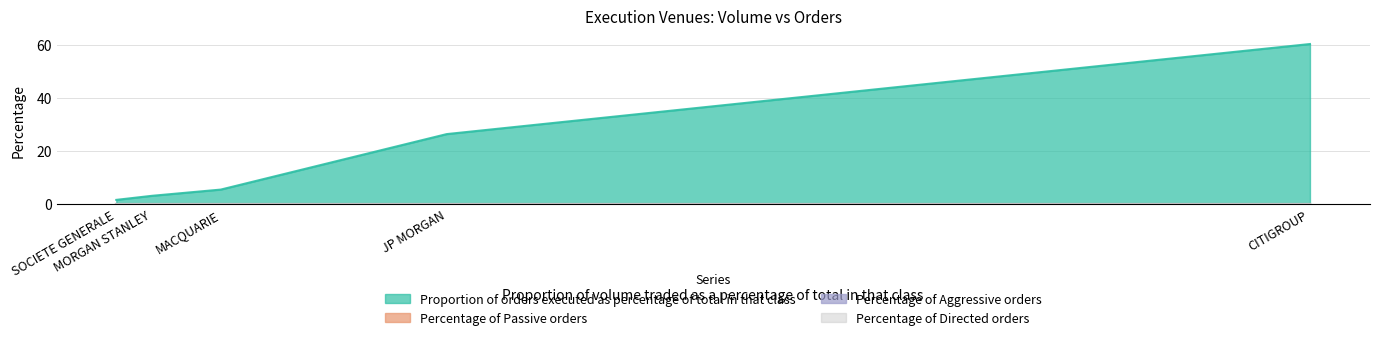

At CITIGROUP, list the series in order from largest to smallest.

Proportion of orders executed as percentage of total in that class, Percentage of Passive orders, Percentage of Aggressive orders, Percentage of Directed orders